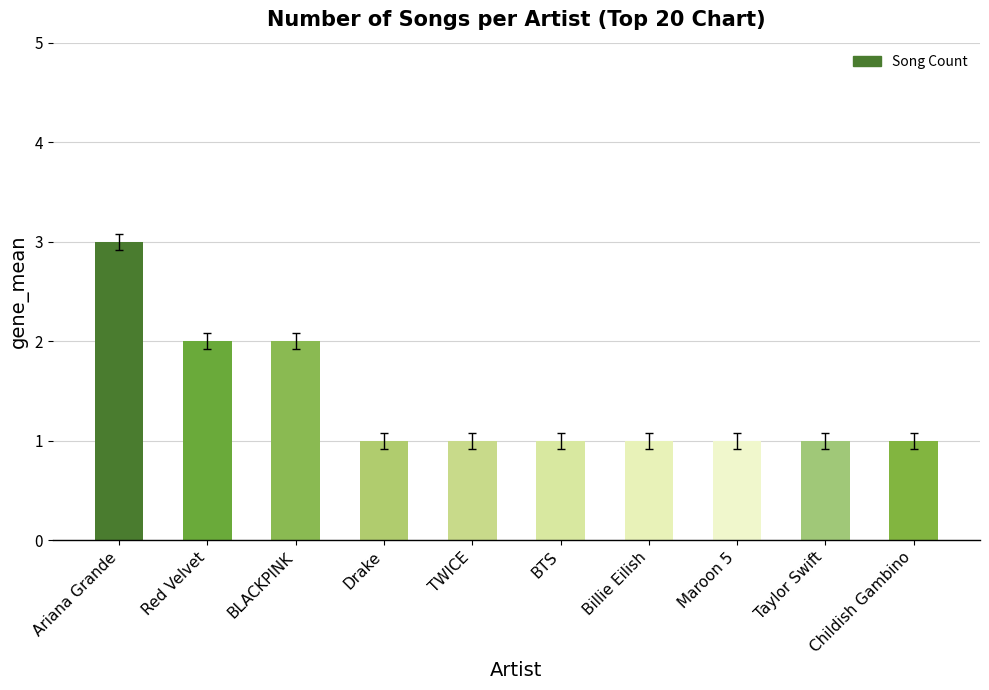

The value at BLACKPINK is 3. True or false?

False